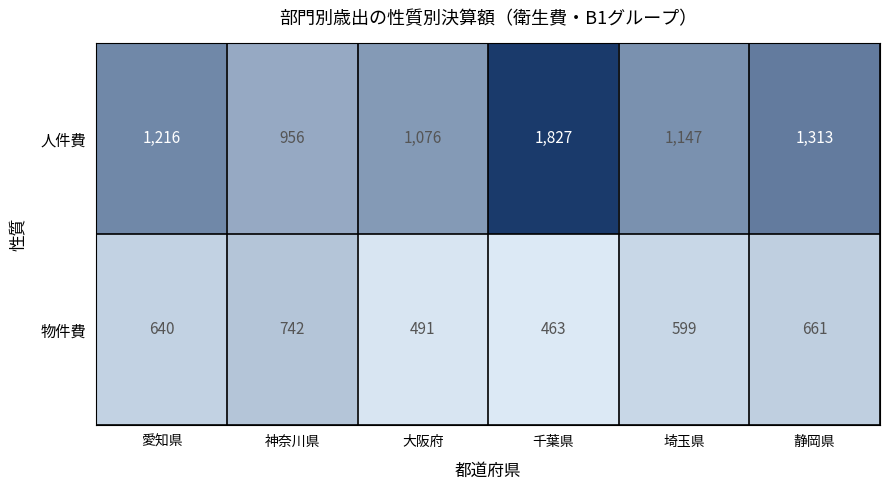

At 大阪府, list the series in order from largest to smallest.

人件費, 物件費